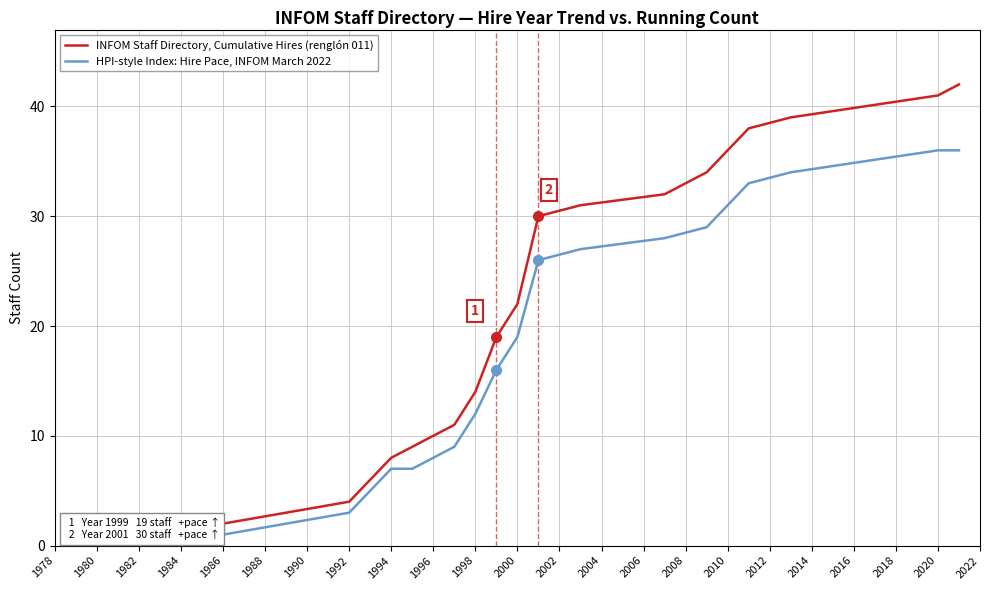

True or false: HPI-style Index: Hire Pace, INFOM March 2022 and INFOM Staff Directory, Cumulative Hires (renglón 011) intersect in this chart.

False